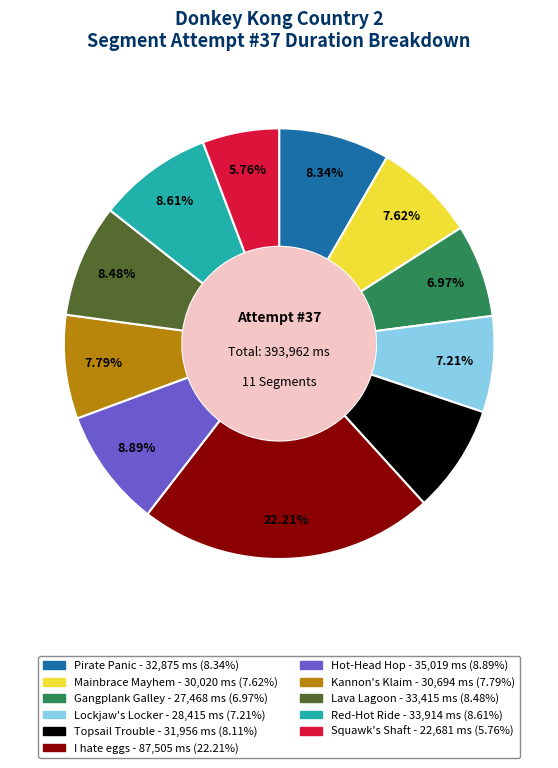

What is the smallest slice in the pie chart?

Squawk's Shaft